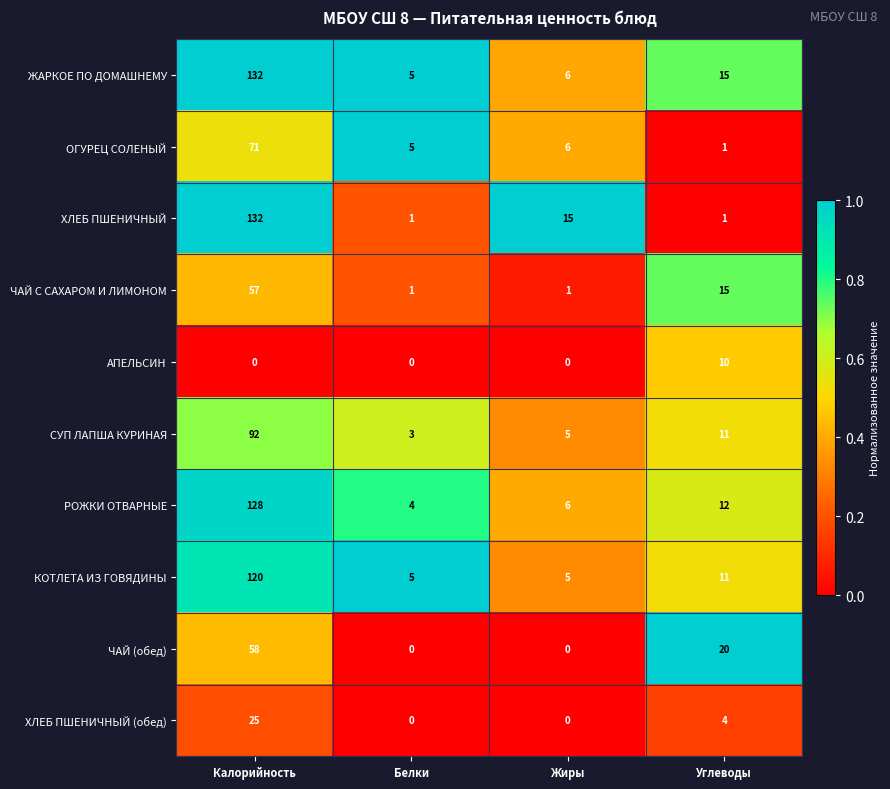

What is the difference between the ХЛЕБ ПШЕНИЧНЫЙ (обед) values at Калорийность and Белки?

25